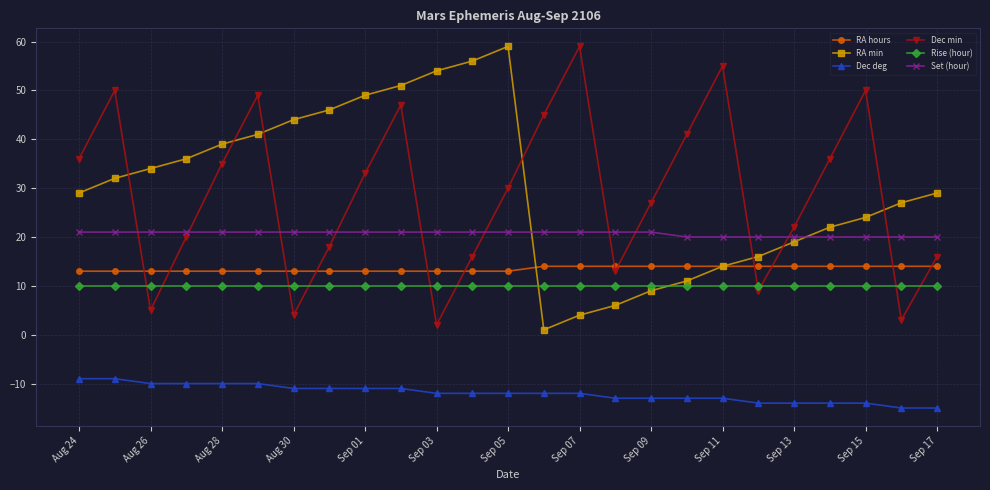

At how many categories does at least one series exceed 8?

25